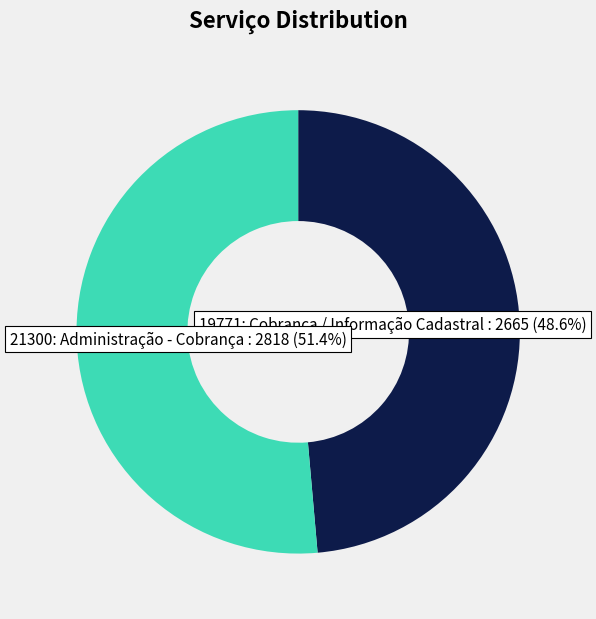

Does any single category account for the majority?

Yes